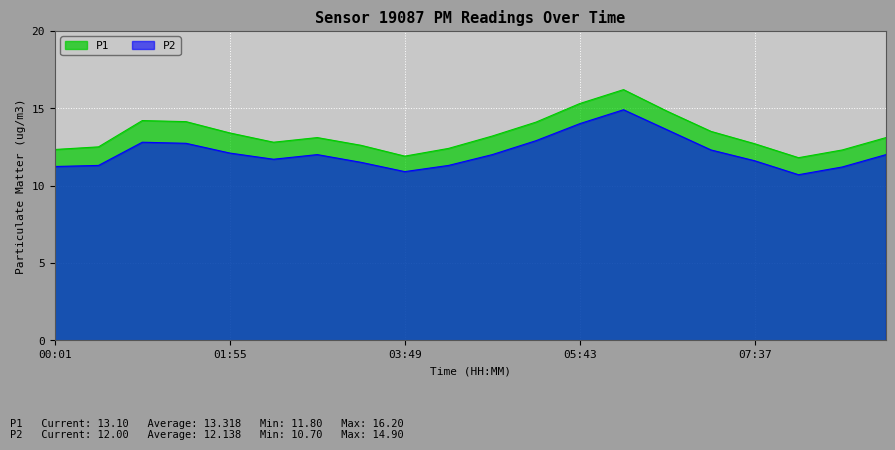

Is the value of P1 at 04:46 greater than the value of P2 at 00:01?

Yes